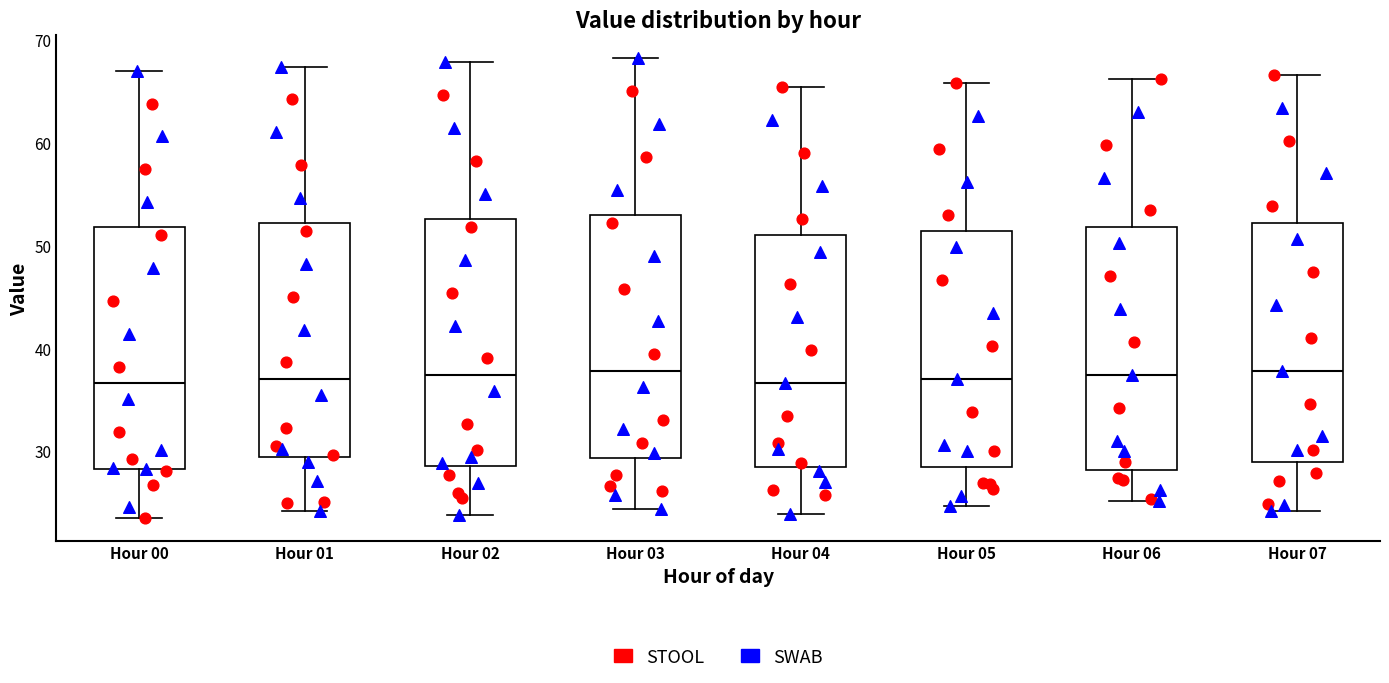

Reading left to right, transcribe this box plot: for each box, give where its median line is, the range the box spans, and where its two whiskers end, as read against the y-axis. The values are not printed on the chart, so give them approximately, as read against the axis.

Hour 00: median 37, box 28 to 52, whiskers 24 to 67
Hour 01: median 37, box 29 to 52, whiskers 24 to 67
Hour 02: median 37, box 29 to 53, whiskers 24 to 68
Hour 03: median 38, box 29 to 53, whiskers 24 to 68
Hour 04: median 37, box 28 to 51, whiskers 24 to 65
Hour 05: median 37, box 28 to 51, whiskers 25 to 66
Hour 06: median 37, box 28 to 52, whiskers 25 to 66
Hour 07: median 38, box 29 to 52, whiskers 24 to 67